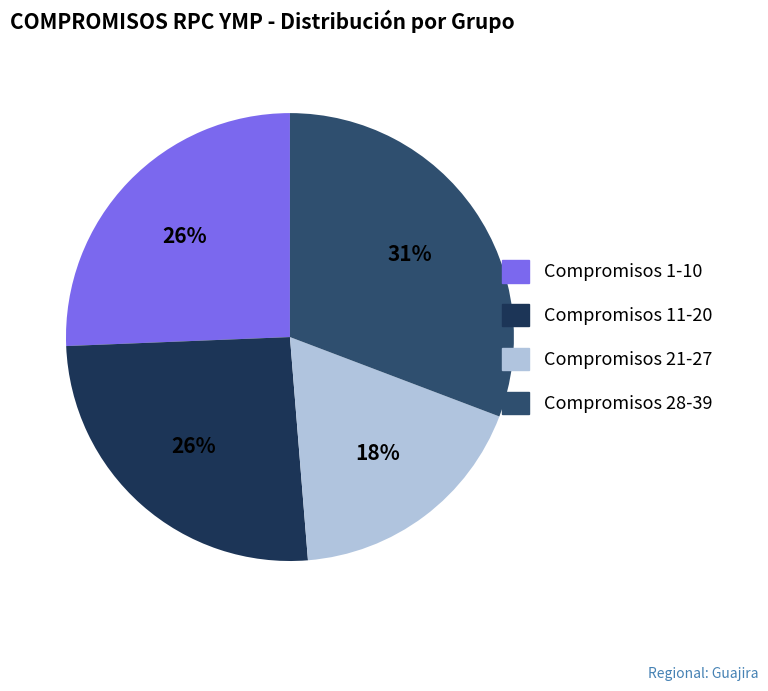

Does any single category account for the majority?

No